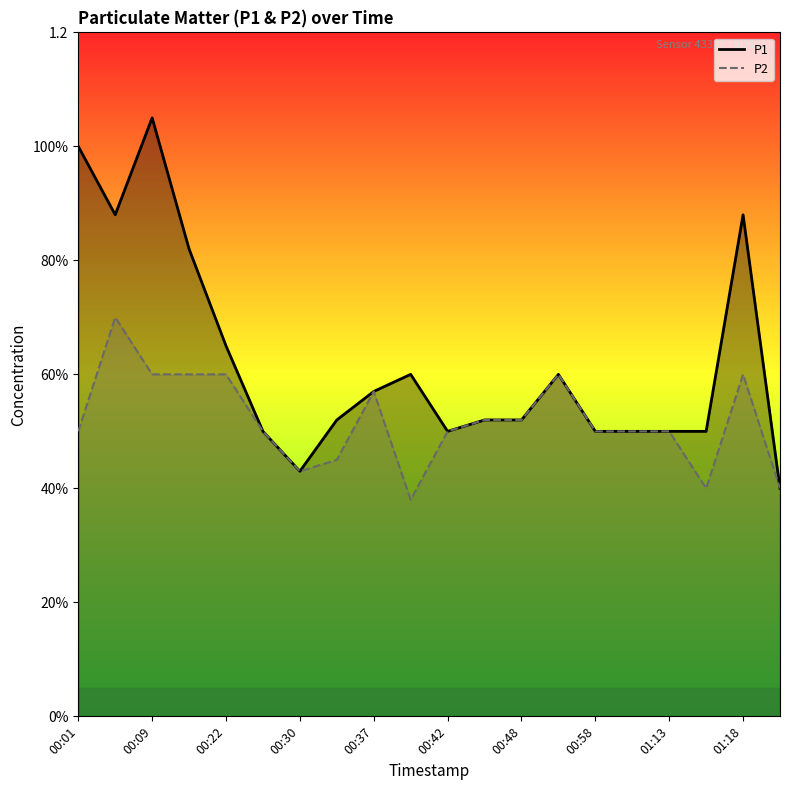

What is the difference between the second highest and second lowest values in the P2 series?

0.2